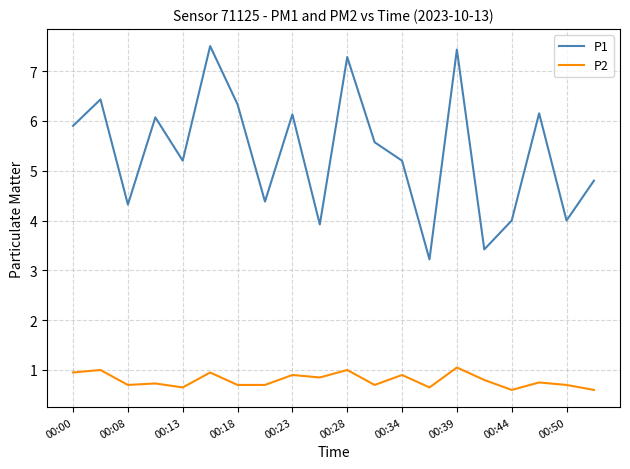

Which series has the largest range (max minus min)?

P1